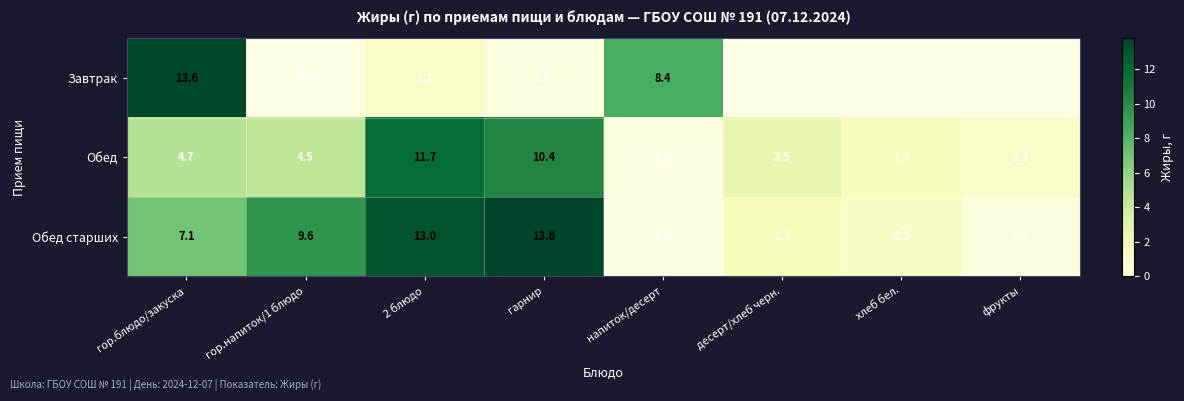

List the labels in order of Обед старших value, largest first.

гарнир, 2 блюдо, гор.напиток/1 блюдо, гор.блюдо/закуска, десерт/хлеб черн., хлеб бел., фрукты, напиток/десерт